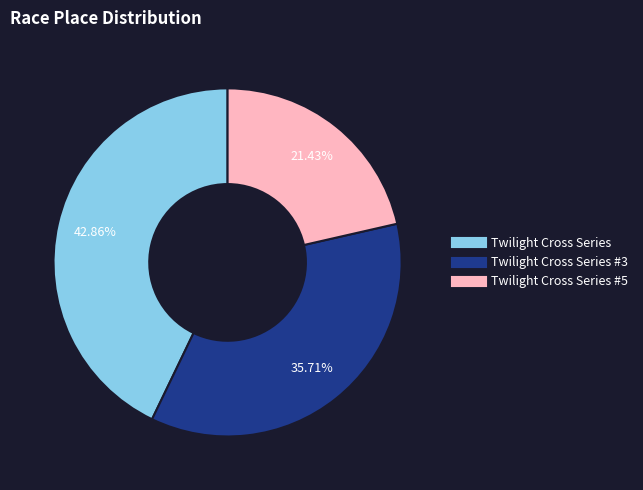

Does any single category account for the majority?

No